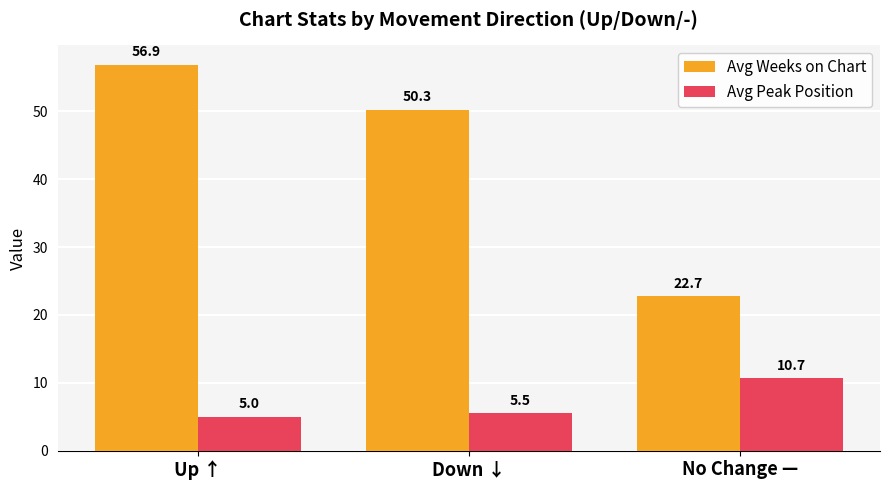

Reading left to right, transcribe all the data shown in this chart.

Avg Weeks on Chart: Up ↑=56.9	Down ↓=50.3	No Change —=22.7
Avg Peak Position: Up ↑=5.0	Down ↓=5.5	No Change —=10.7